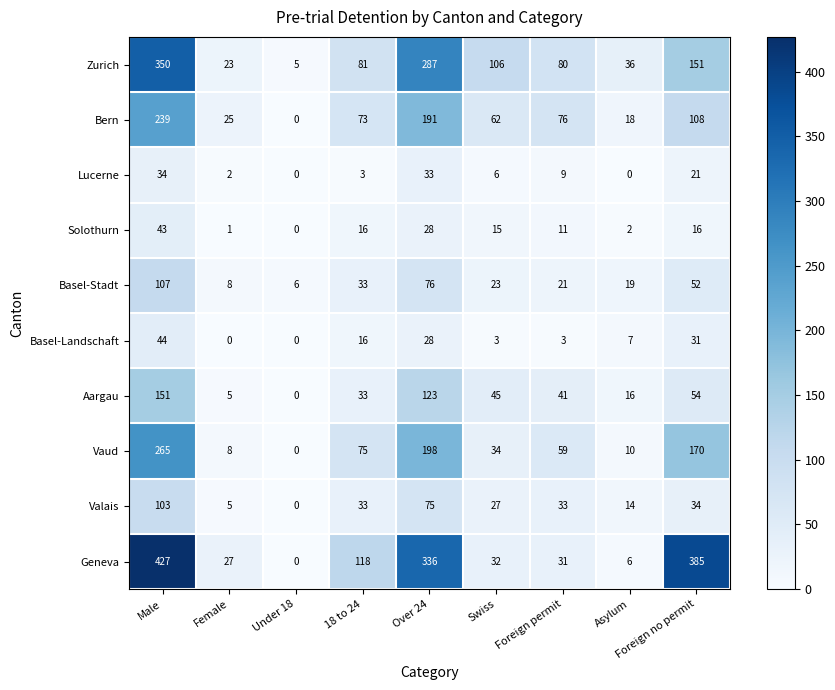

What is the difference between the highest and lowest values at Over 24?

308